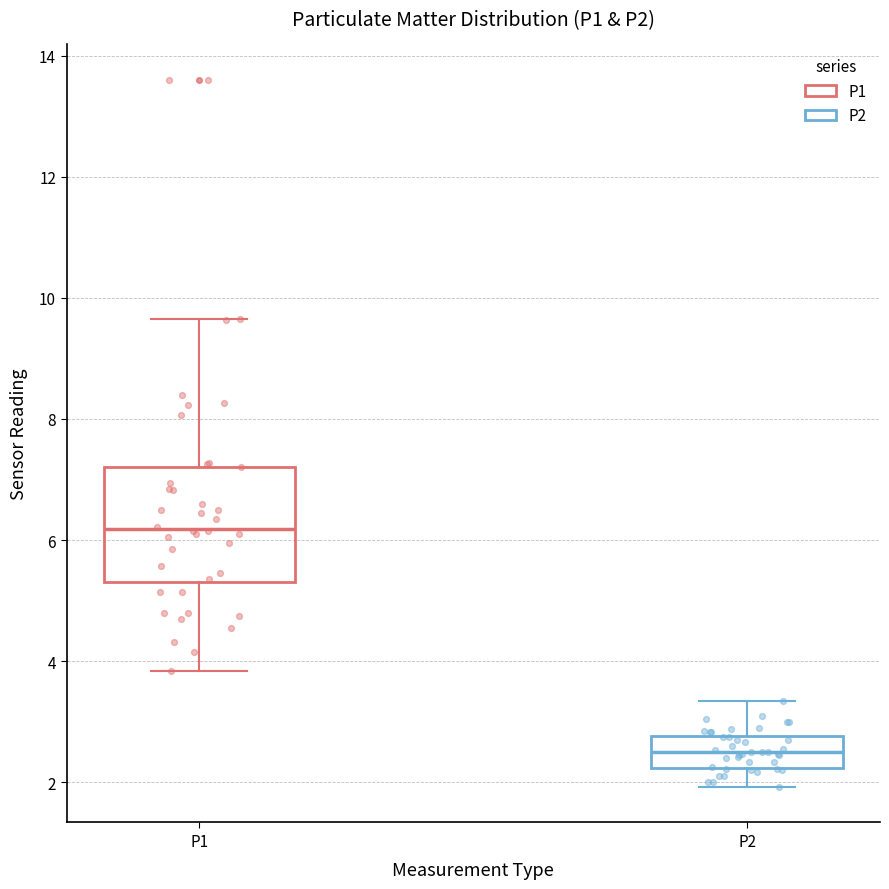

Reading left to right, transcribe this box plot: for each box, give where its median line is, the range the box spans, and where its two whiskers end, as read against the y-axis. The values are not printed on the chart, so give them approximately, as read against the axis.

P1: median 6.2, box 5.4 to 7.2, whiskers 3.8 to 9.6
P2: median 2.6, box 2.2 to 2.8, whiskers 2.0 to 3.4